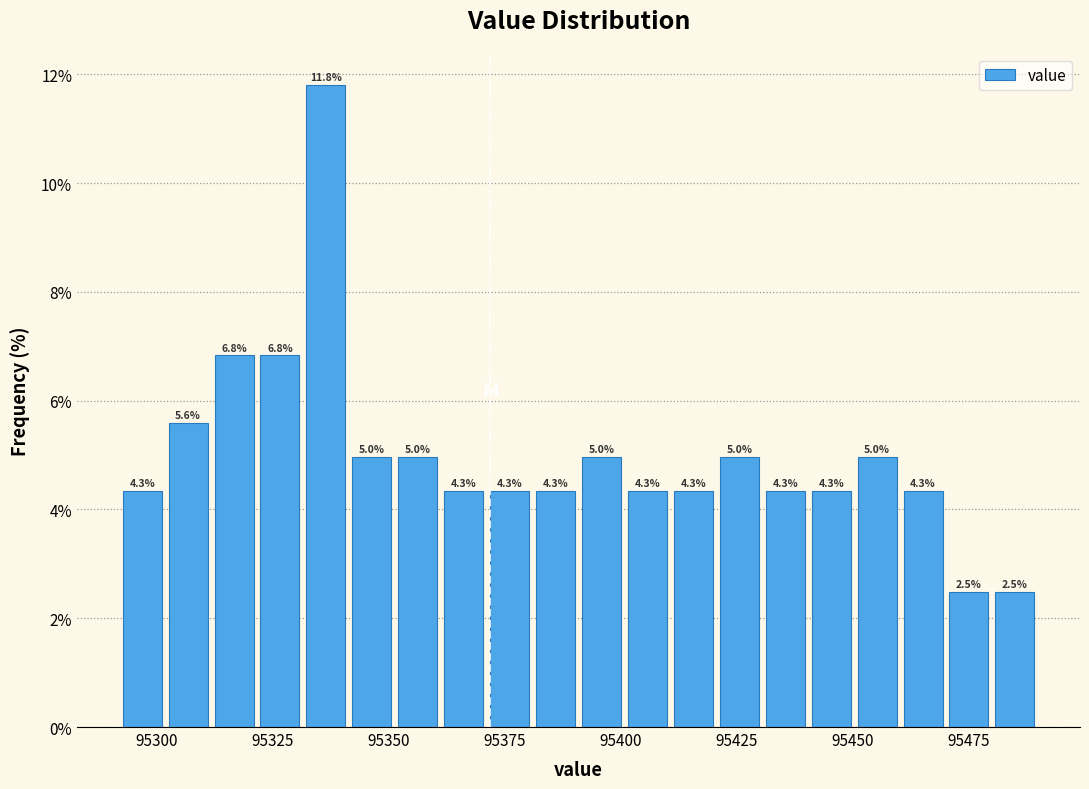

Around what value on the x-axis is the tallest bar? Give the approximate position of its centre, as read against the axis.

95335